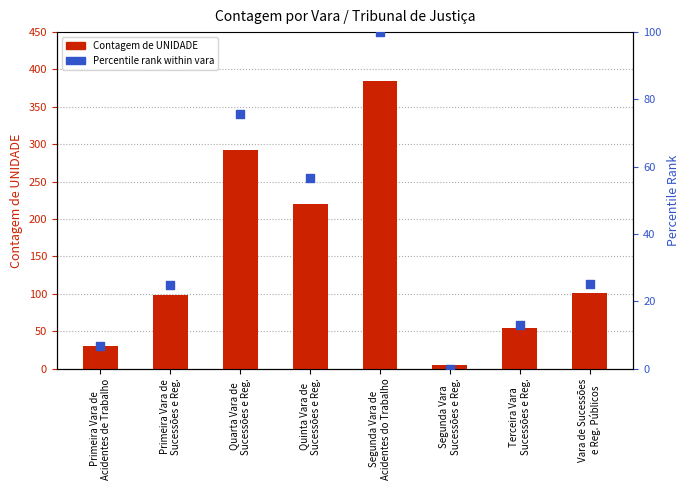

Which has a higher value, Terceira Vara
Sucessões e Reg. or Quinta Vara de
Sucessões e Reg.?

Quinta Vara de
Sucessões e Reg.